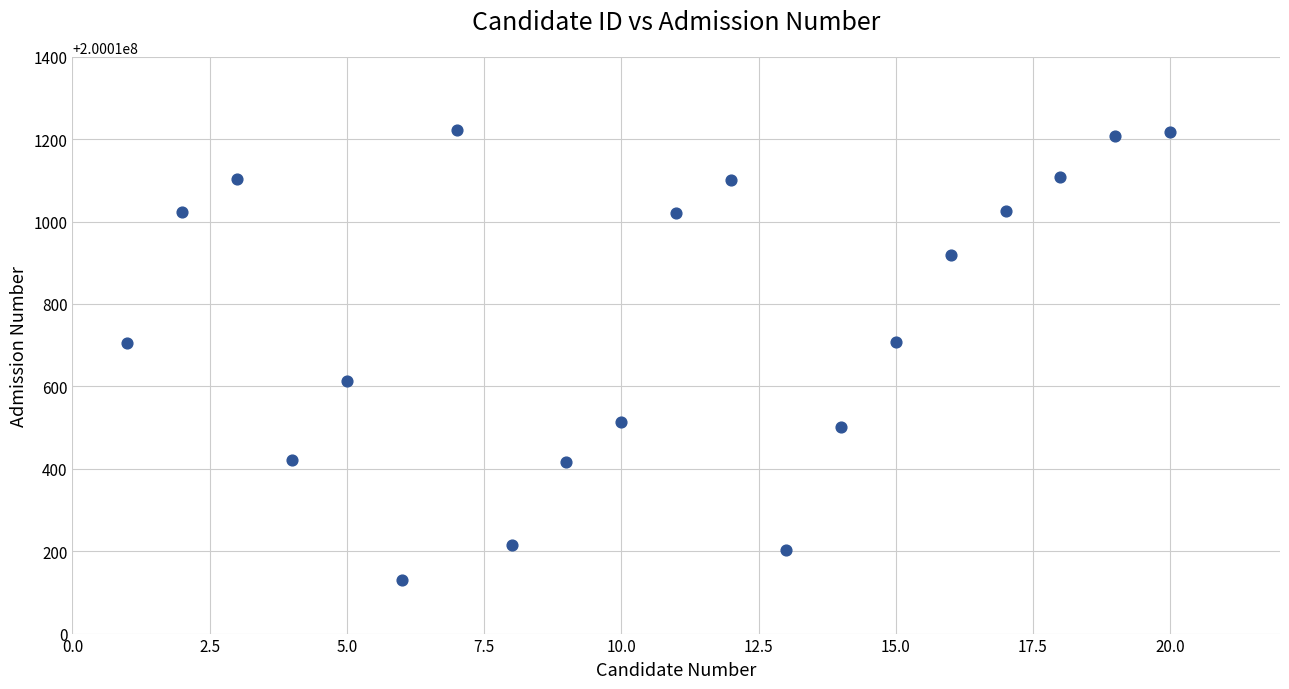

What is the range of X values (max minus min)?

19